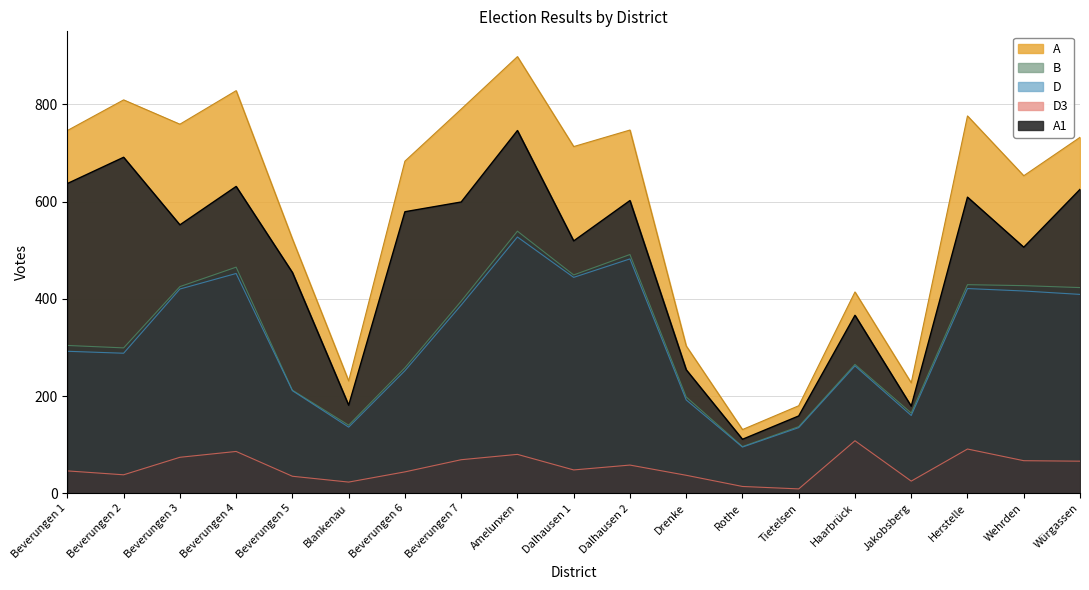

Which series has the largest range (max minus min)?

A